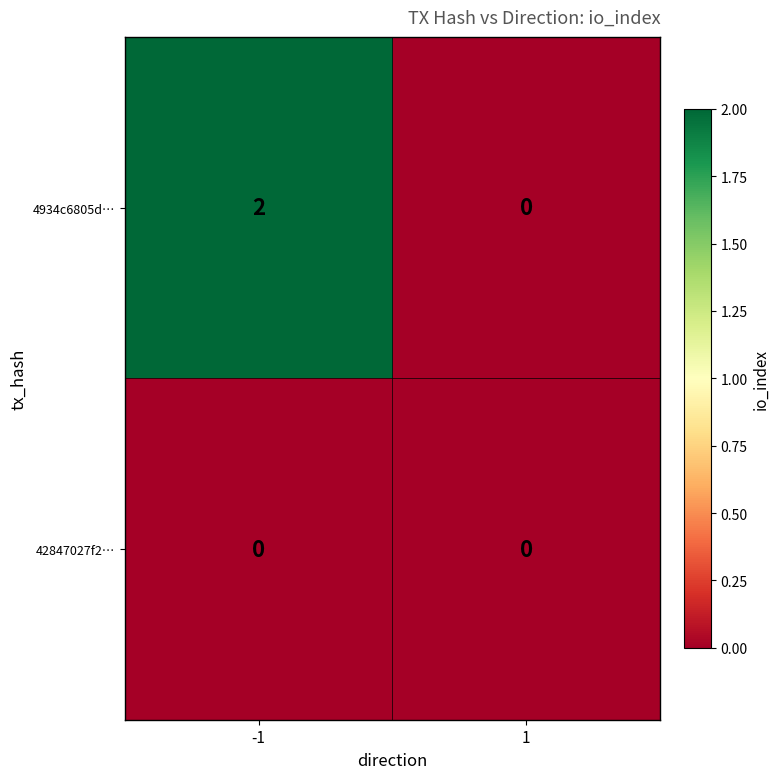

Reading right to left, transcribe all the data shown in this chart.

4934c6805d…: 0	2
42847027f2…: 0	0